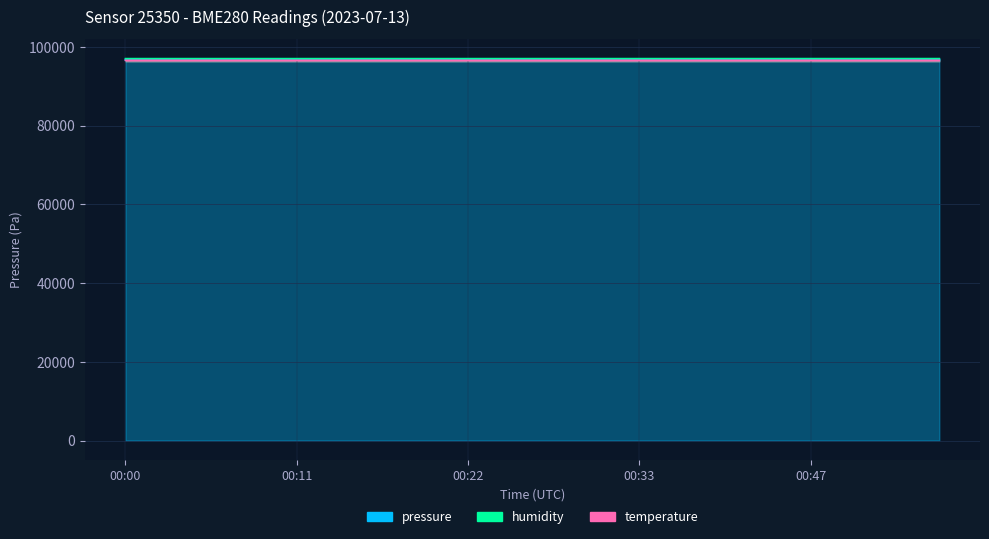

At which category is the sum across all series the highest?

00:22